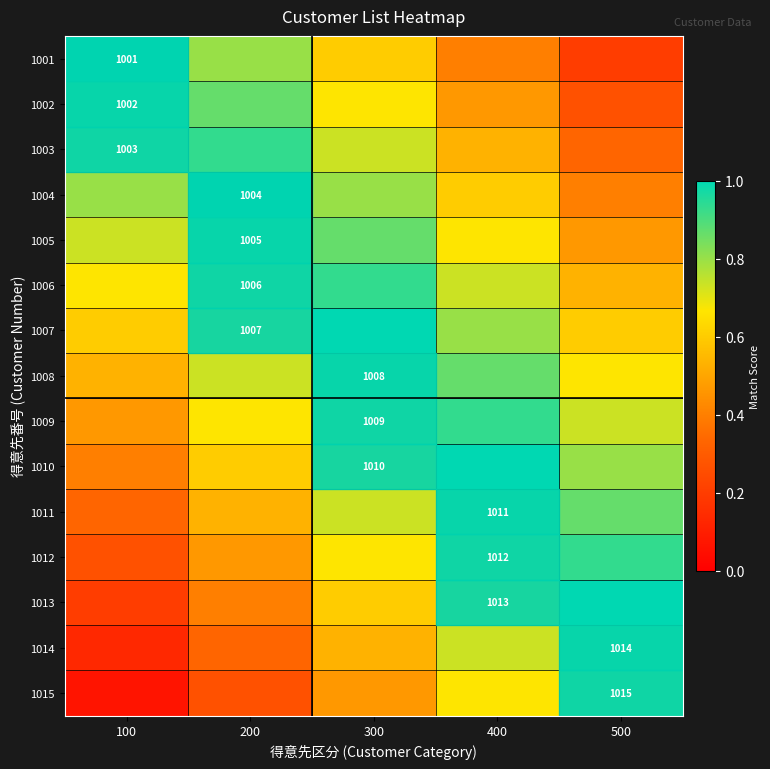

Count the 1011 values in the range 0 to 1.

5